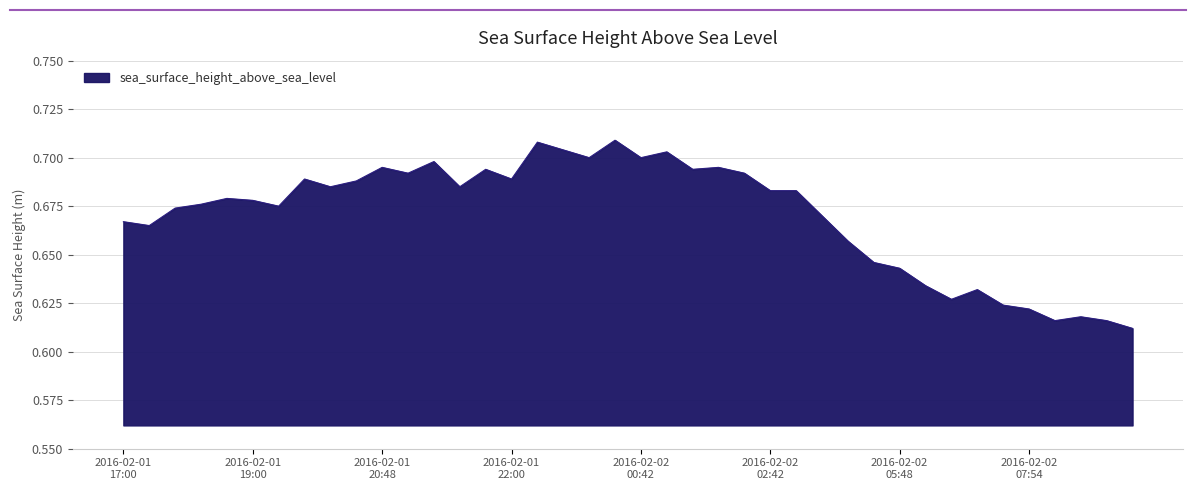

How many lines are shown in the chart?

1